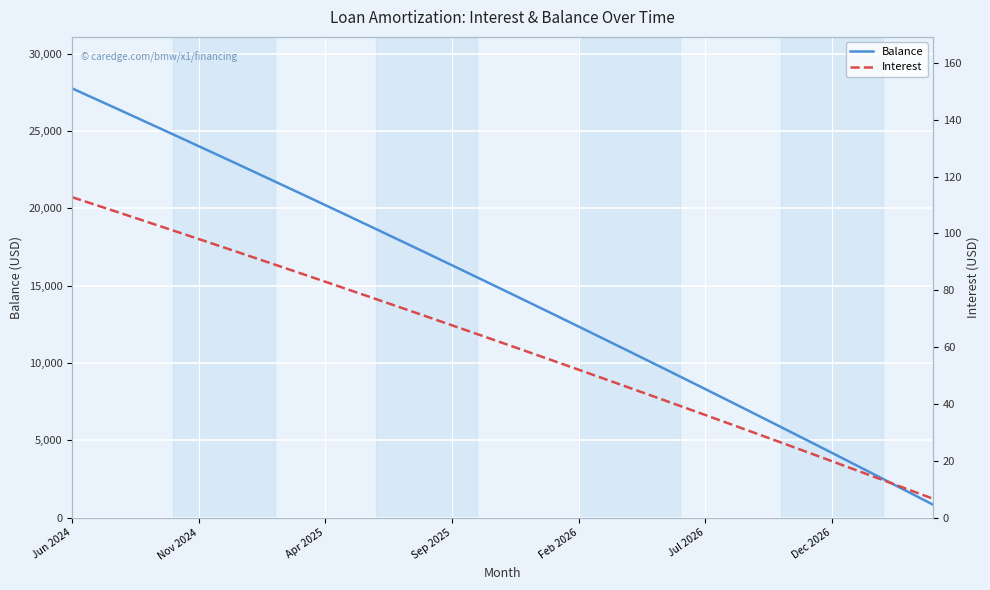

What is the maximum value shown in the chart?

27749.0